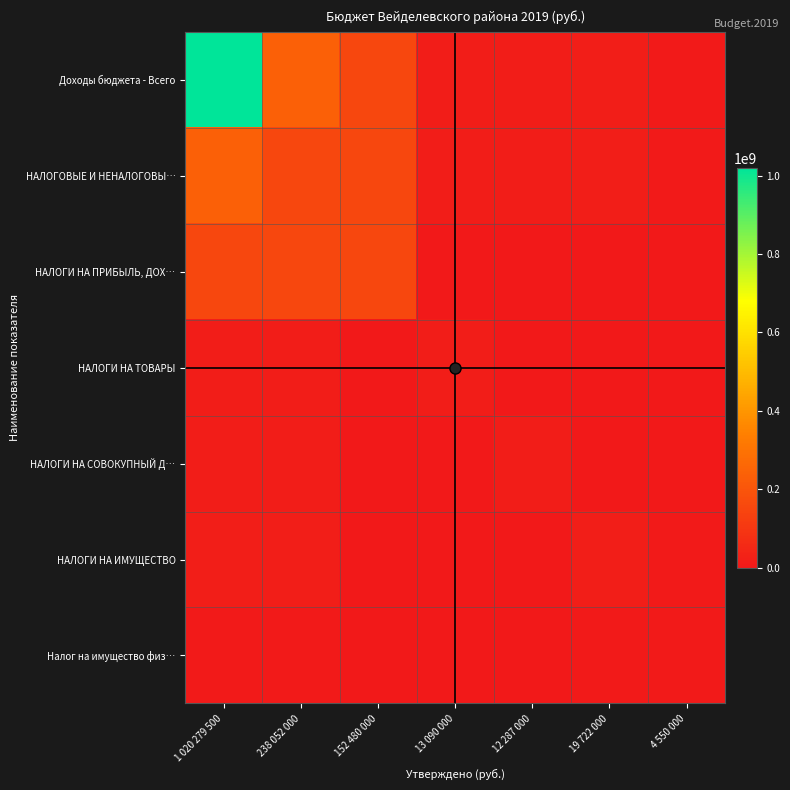

Reading left to right, what are all the values shown in this chart?

Доходы бюджета - Всего: 1 020 279 500=1020279500	238 052 000=238052000	152 480 000=152480000	13 090 000=13090000	12 287 000=12287000	19 722 000=19722000	4 550 000=4550000
НАЛОГОВЫЕ И НЕНАЛОГОВЫ…: 1 020 279 500=238052000	238 052 000=152480000	152 480 000=152480000	13 090 000=13090000	12 287 000=12287000	19 722 000=19722000	4 550 000=4550000
НАЛОГИ НА ПРИБЫЛЬ, ДОХ…: 1 020 279 500=152480000	238 052 000=152480000	152 480 000=152480000	13 090 000=0	12 287 000=0	19 722 000=0	4 550 000=0
НАЛОГИ НА ТОВАРЫ: 1 020 279 500=13090000	238 052 000=13090000	152 480 000=0	13 090 000=13090000	12 287 000=0	19 722 000=0	4 550 000=0
НАЛОГИ НА СОВОКУПНЫЙ Д…: 1 020 279 500=12287000	238 052 000=12287000	152 480 000=0	13 090 000=0	12 287 000=12287000	19 722 000=0	4 550 000=0
НАЛОГИ НА ИМУЩЕСТВО: 1 020 279 500=19722000	238 052 000=19722000	152 480 000=0	13 090 000=0	12 287 000=0	19 722 000=19722000	4 550 000=4550000
Налог на имущество физ…: 1 020 279 500=4550000	238 052 000=4550000	152 480 000=0	13 090 000=0	12 287 000=0	19 722 000=4550000	4 550 000=4550000